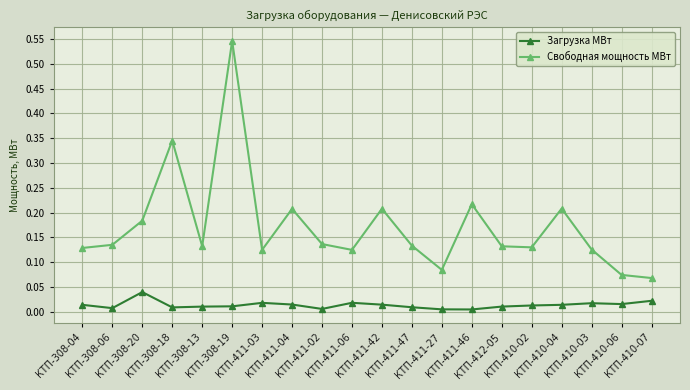

What are all the series names shown in the legend?

Загрузка МВт, Свободная мощность МВт